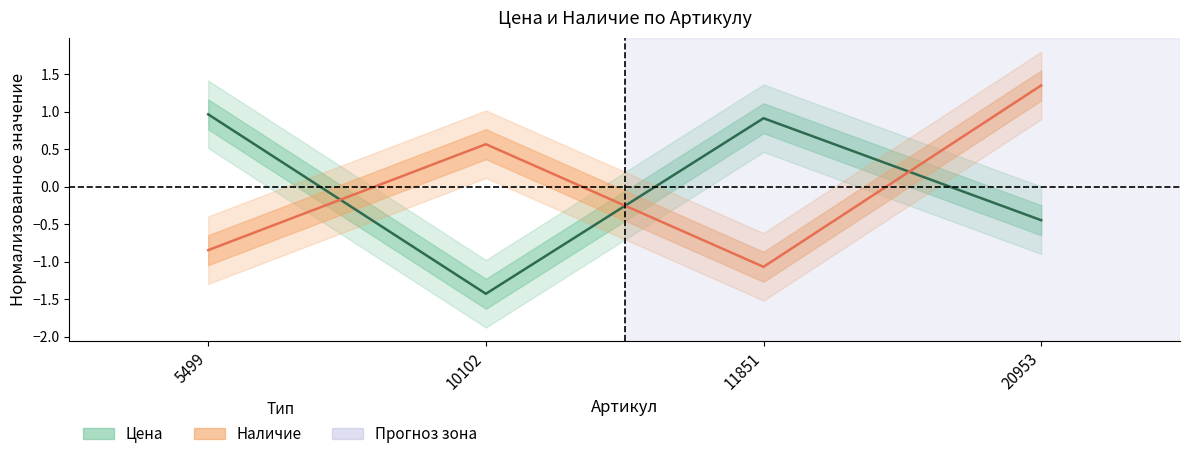

How many lines are shown in the chart?

2